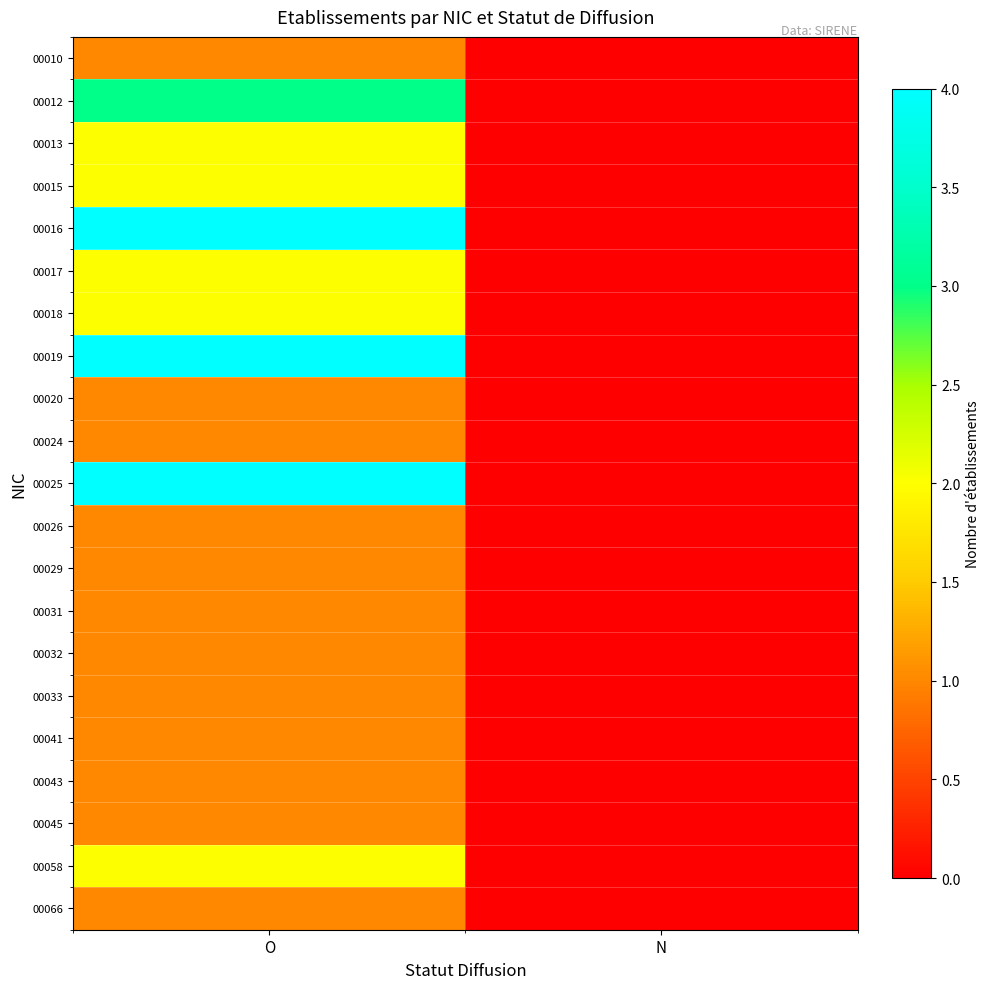

What is the total value across all series at O?

37